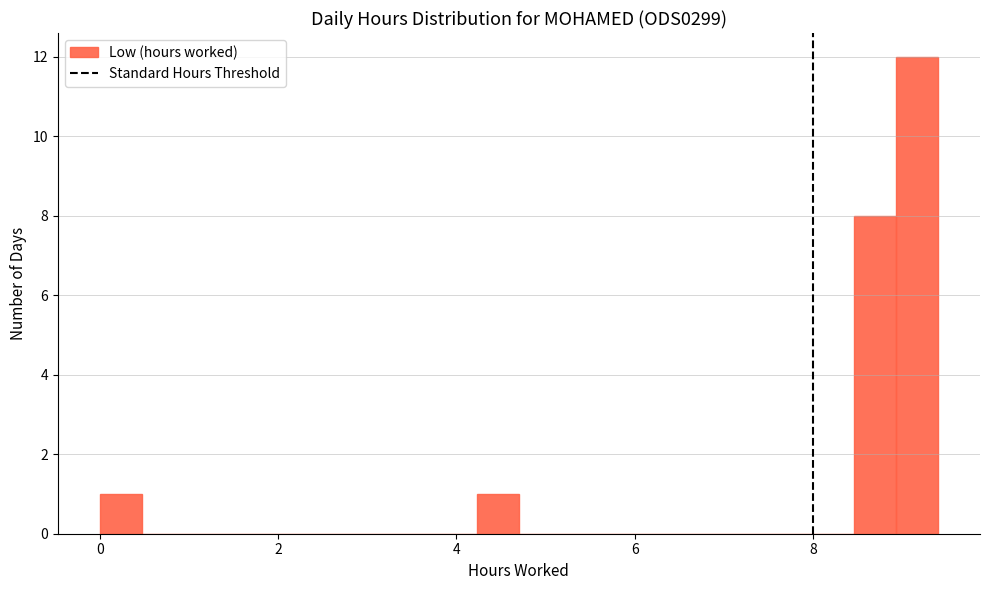

Around what value on the x-axis is the tallest bar? Give the approximate position of its centre, as read against the axis.

9.2